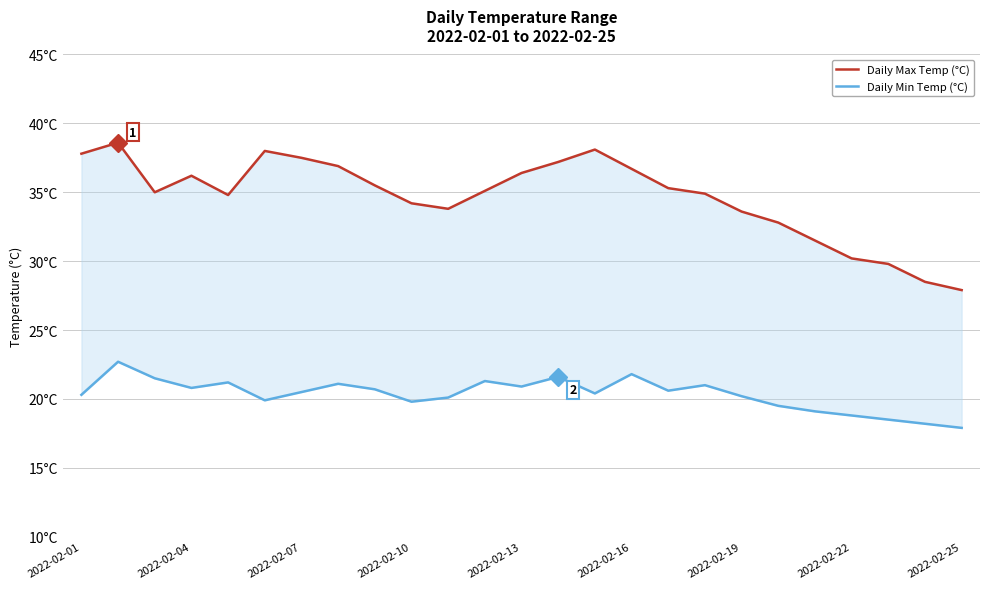

What is the value of the Daily Min Temp (°C) point at the 17th from the left?

20.6